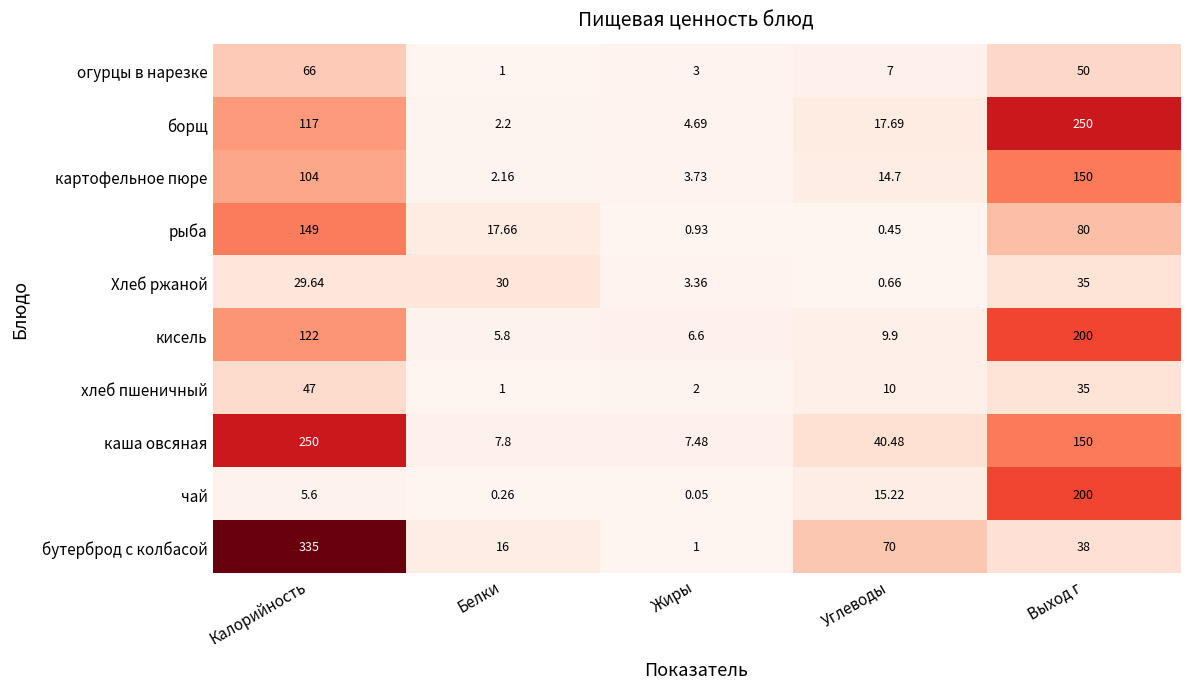

At how many categories does at least one series exceed 304?

1